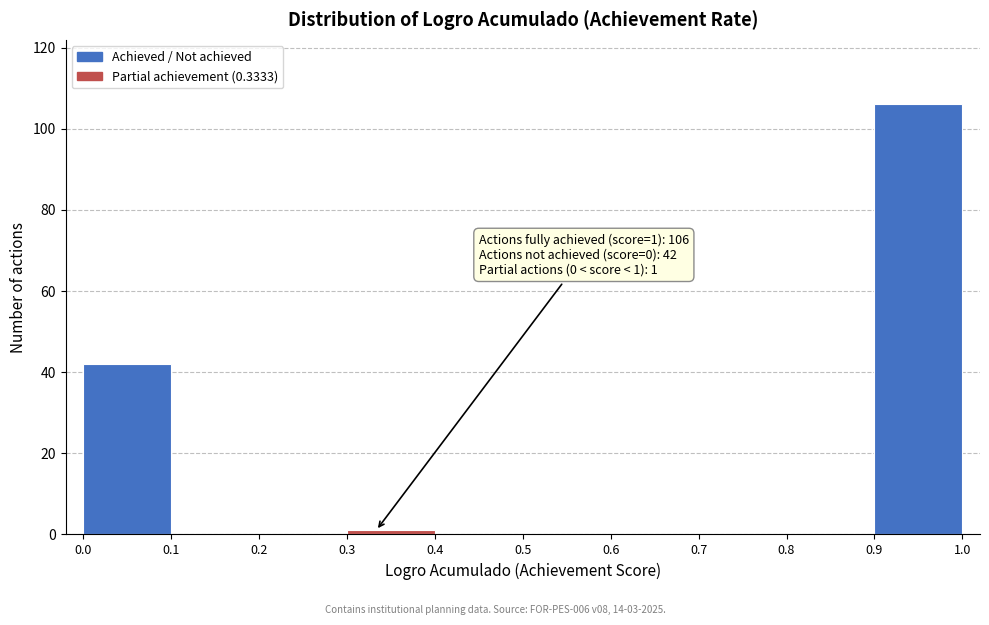

Which range on the x-axis has the tallest bar?

0.9 to 1.0